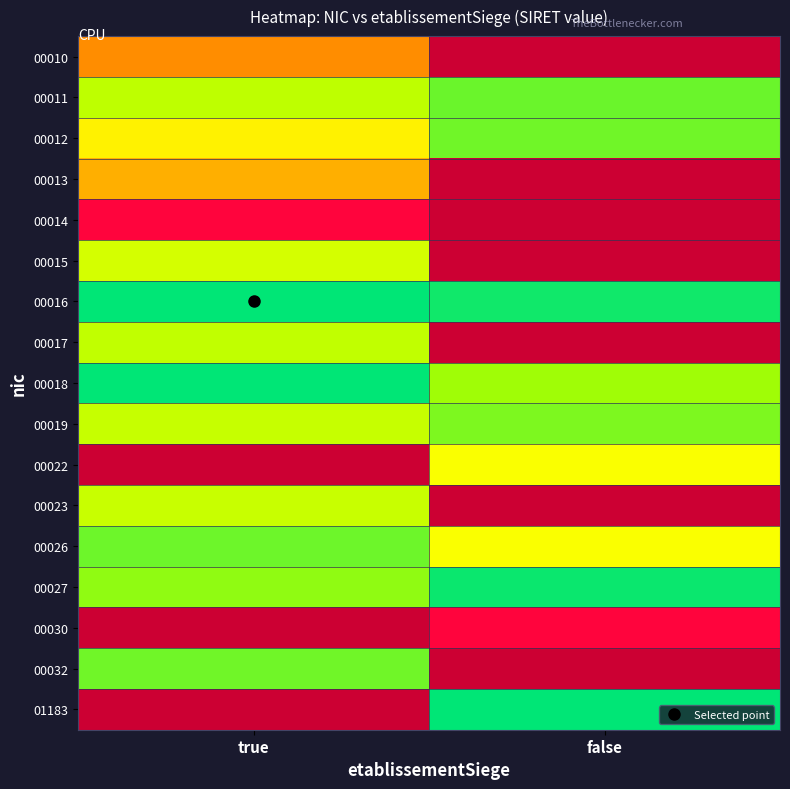

What is the greatest value displayed?

1.0